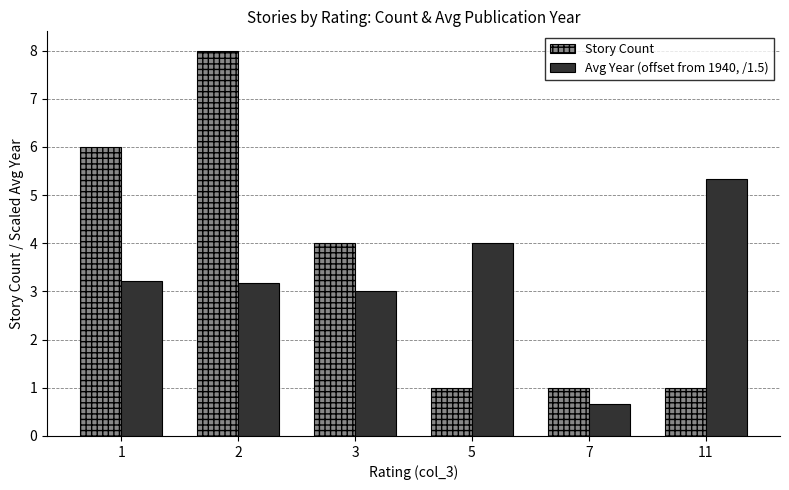

At how many categories does at least one series exceed 5?

3